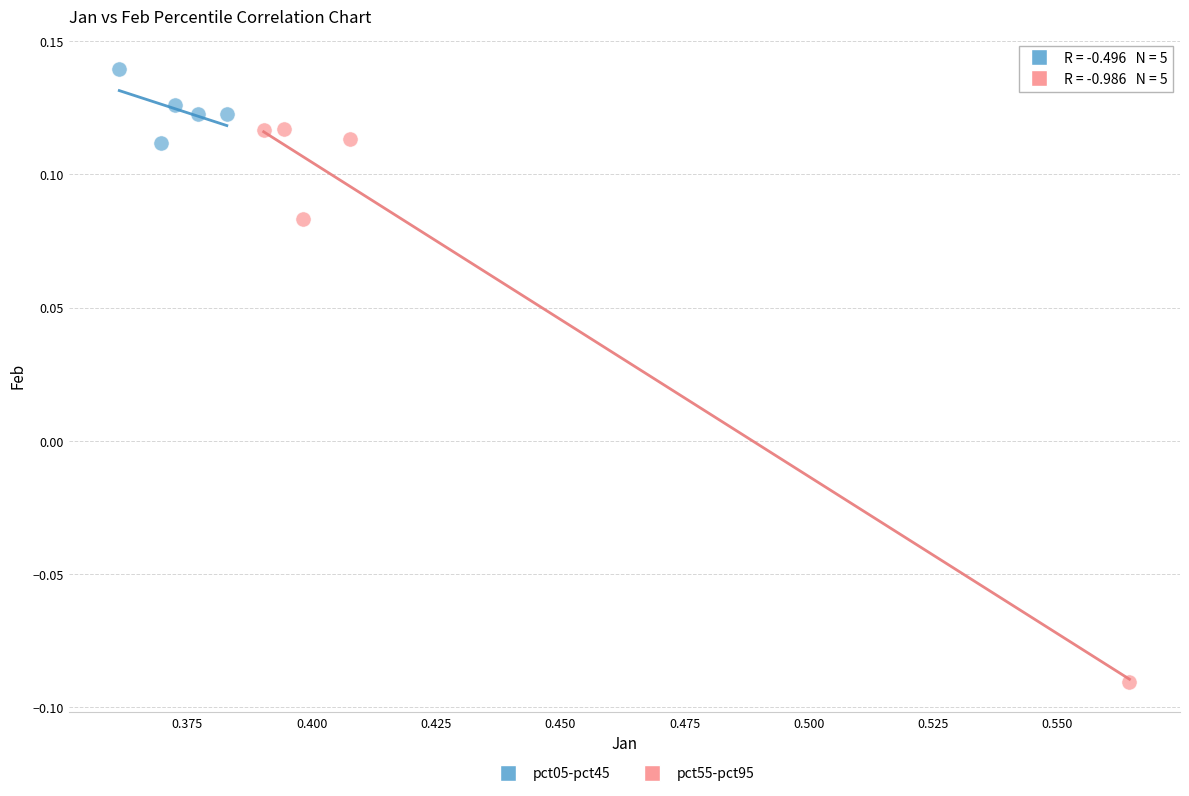

Which series reaches the minimum Y coordinate?

pct55-pct95